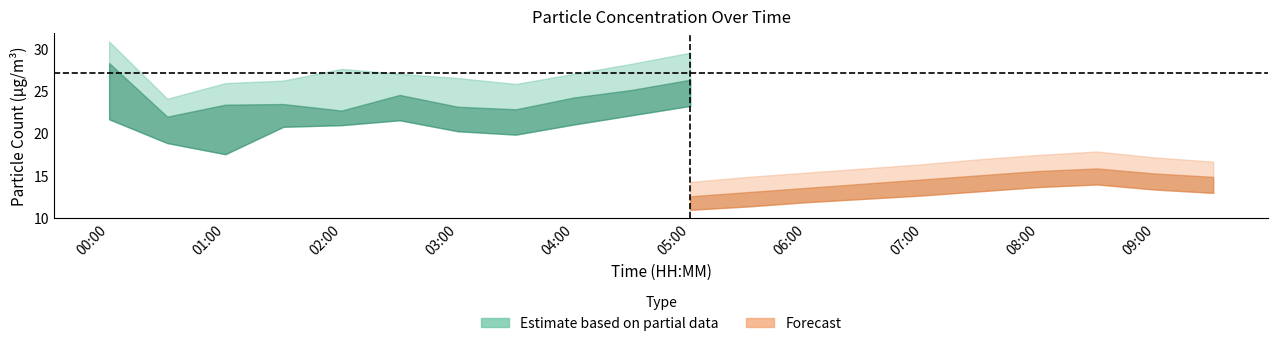

True or false: SDS_P1 and SDS_P2 cross at least once.

False